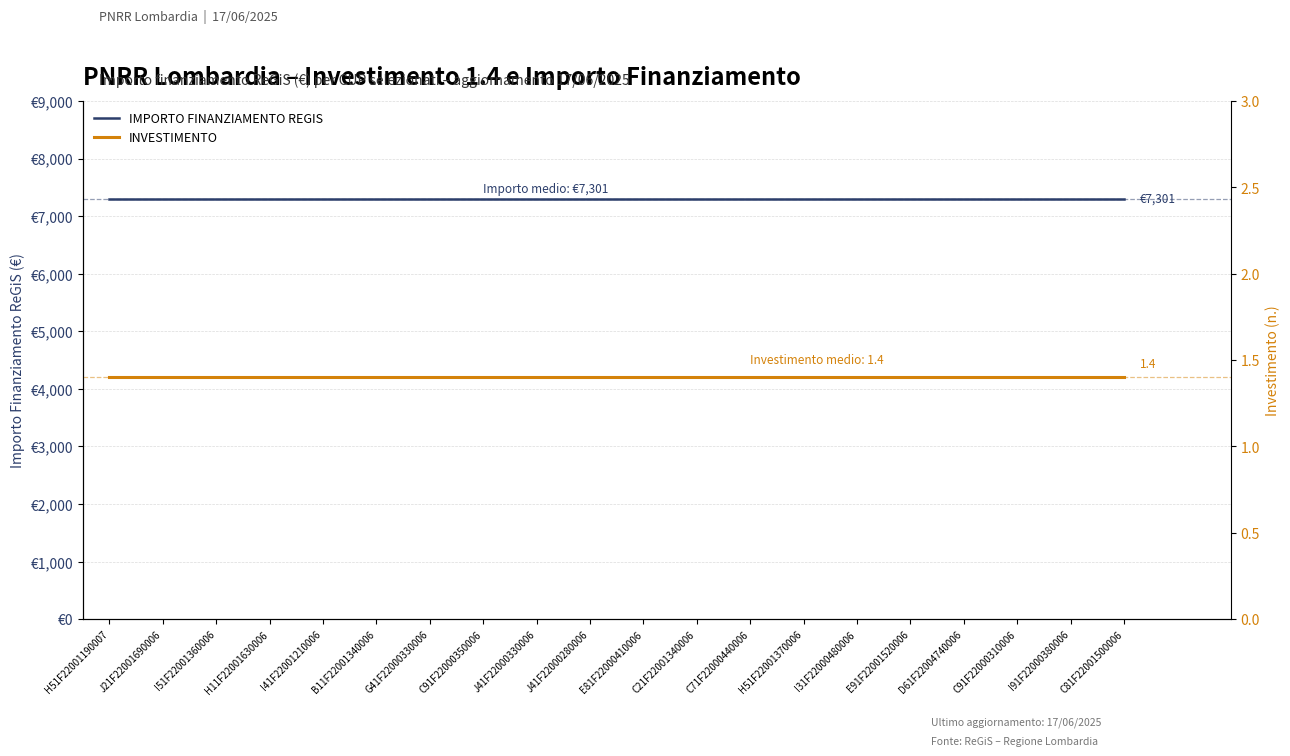

Which series has the widest spread of values?

IMPORTO FINANZIAMENTO REGIS